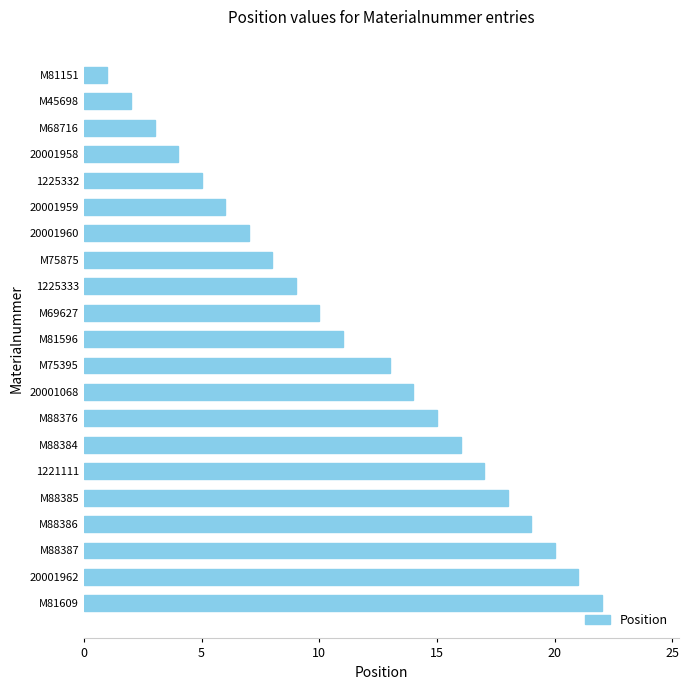

What is the change in value from 20001960 to M81596?

+4